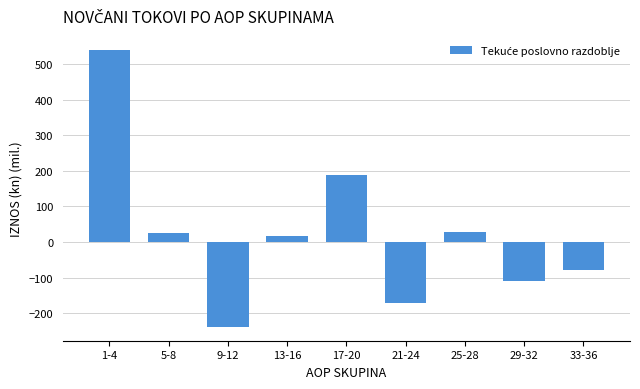

What is the label of the 8th bar from the left?

29-32